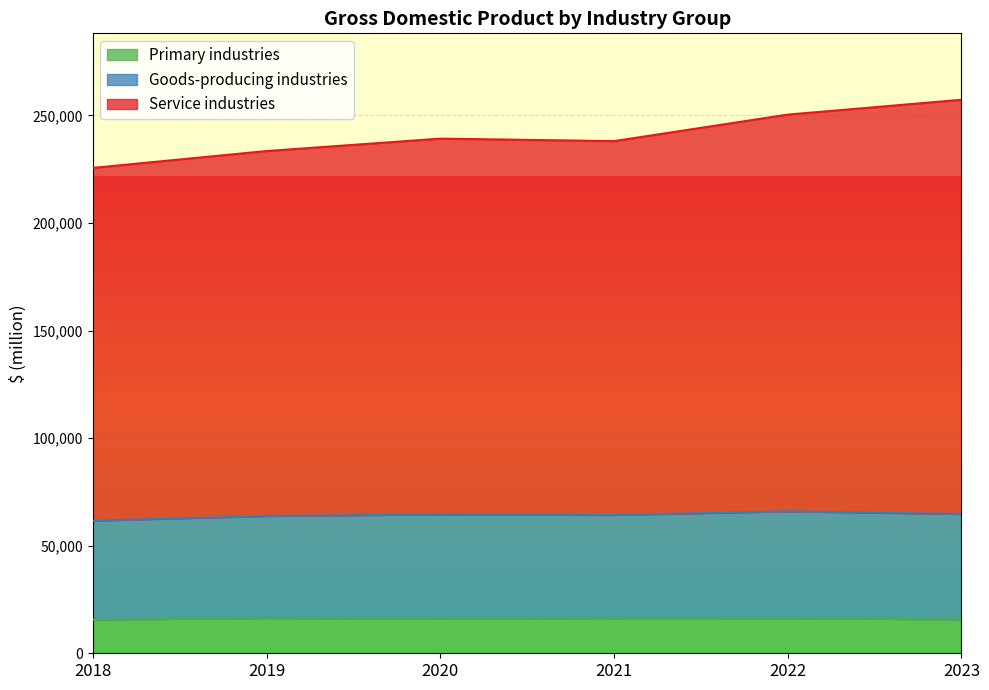

Is it true that Service industries equals 257283 at 2023?

True